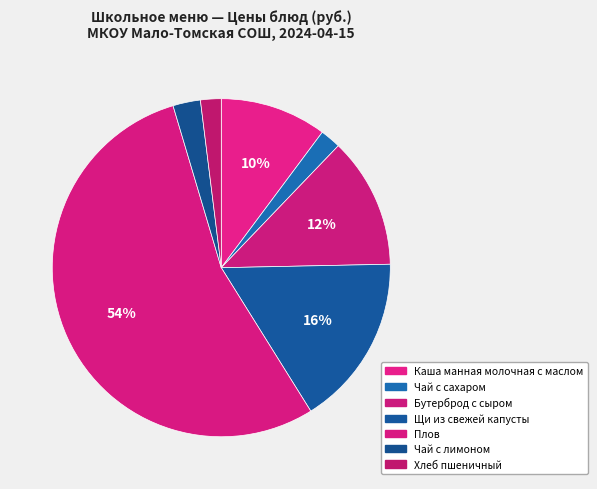

How many slices are in this pie chart?

7